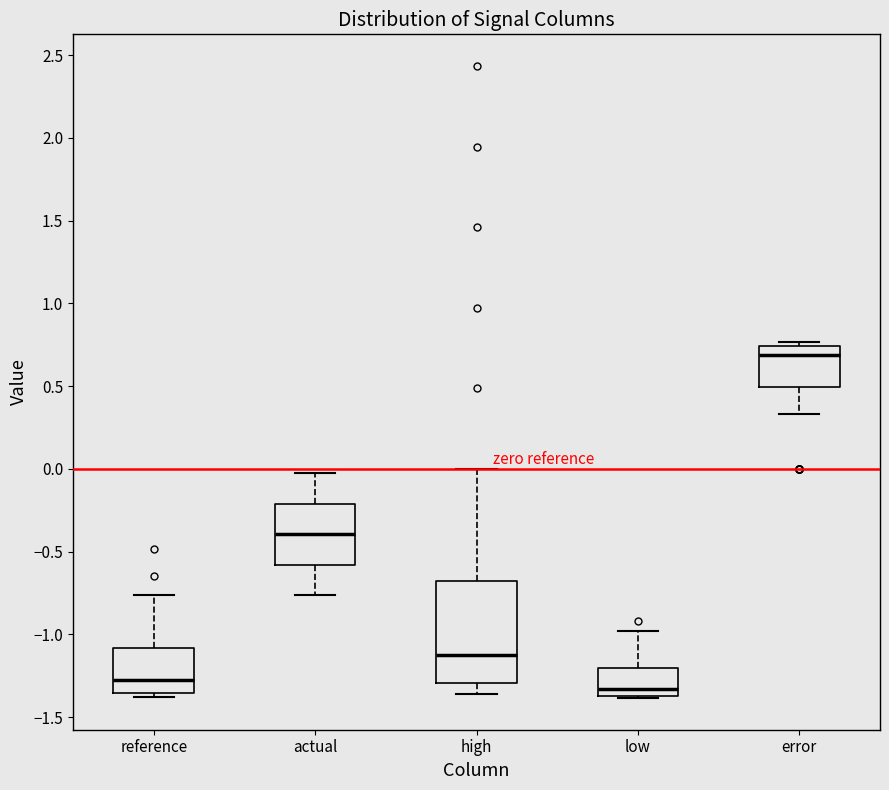

Where is the lower edge of the box for low on the y-axis? The values are not printed on the chart, so give them approximately, as read against the axis.

-1.35